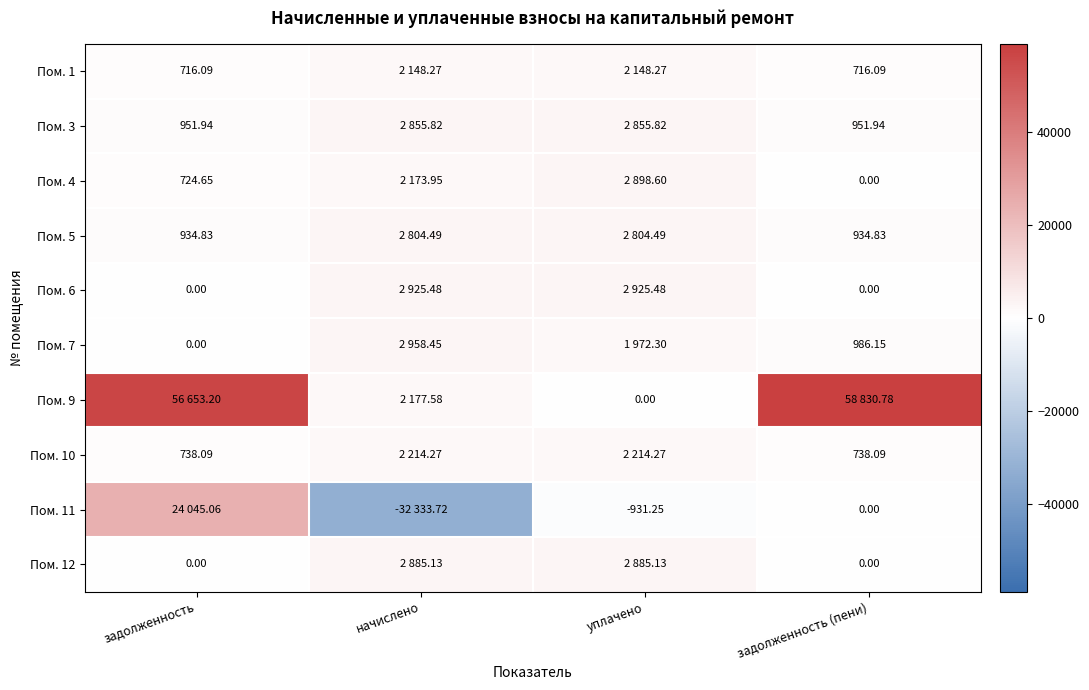

At уплачено, list the series in order from smallest to largest.

Пом. 11, Пом. 9, Пом. 7, Пом. 1, Пом. 10, Пом. 5, Пом. 3, Пом. 12, Пом. 4, Пом. 6